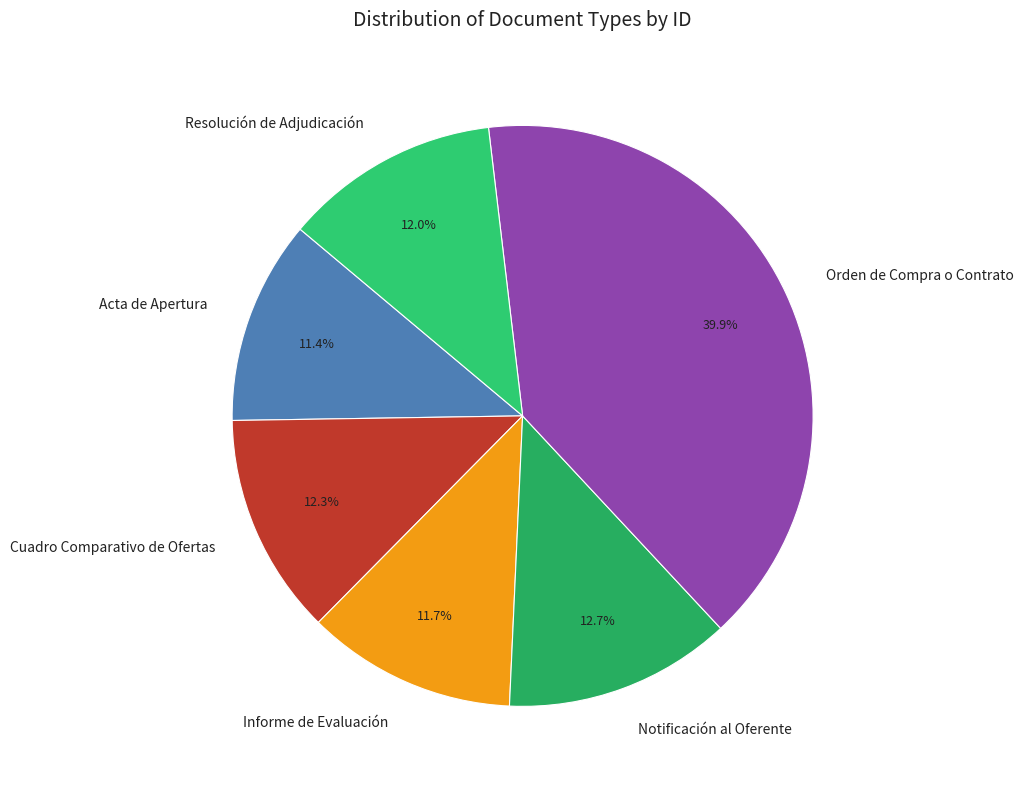

How many slices are in this pie chart?

6